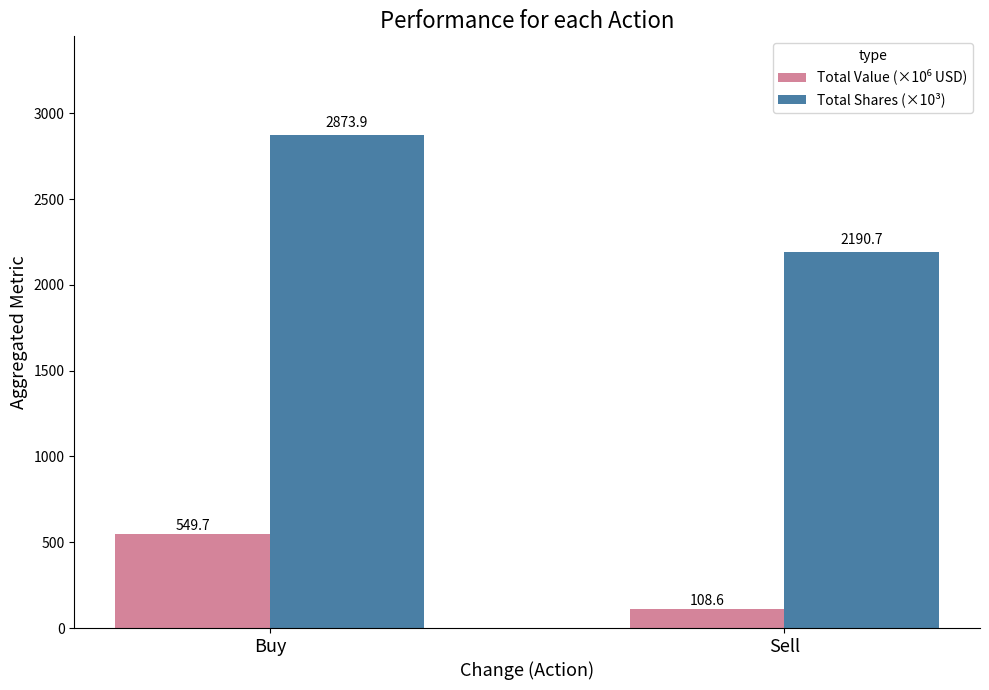

Does the chart contain stacked bars?

No